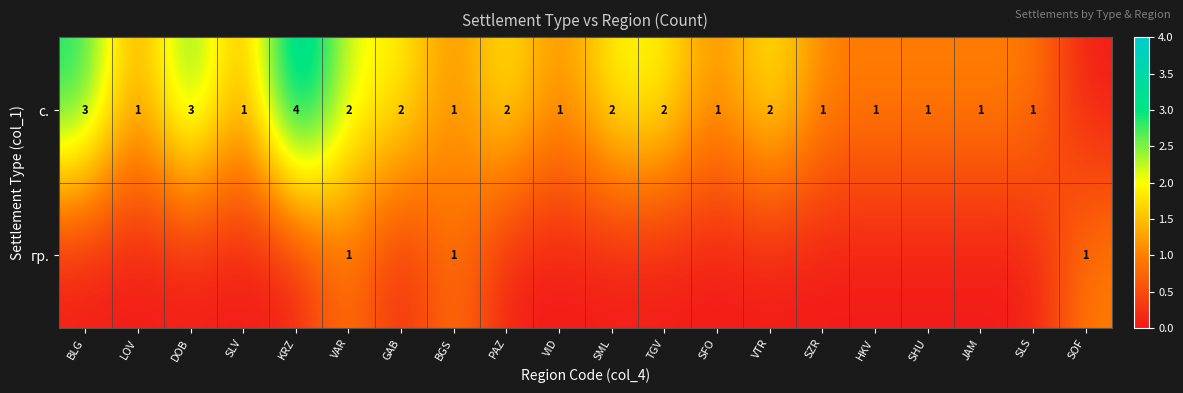

What is the sum of the с. values at KRZ and GAB?

6